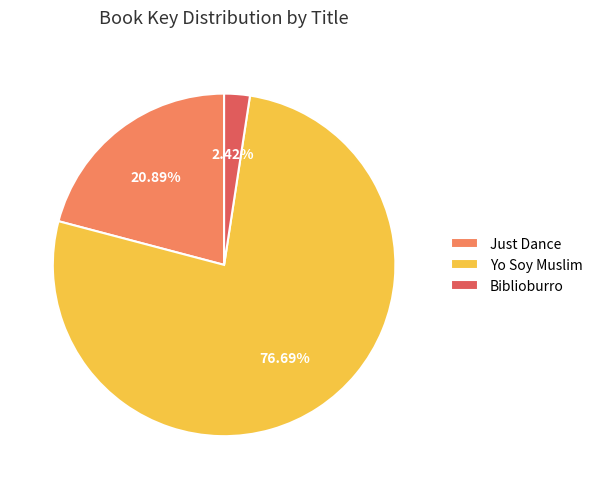

Which has a higher value, Biblioburro or Just Dance?

Just Dance